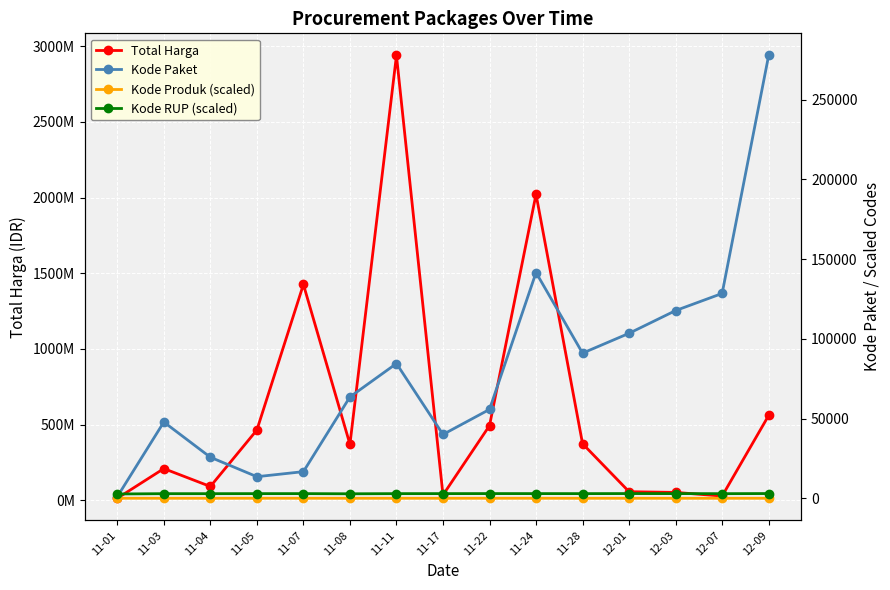

What is the maximum value for Kode RUP (scaled)?

3085.3